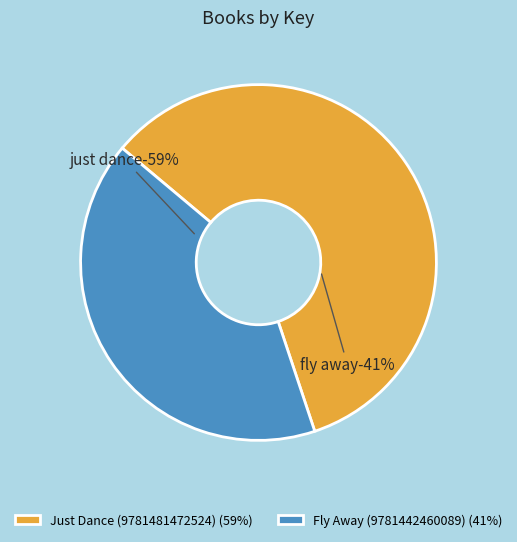

What percentage do Just Dance (9781481472524) and Fly Away (9781442460089) together represent?

100.0%